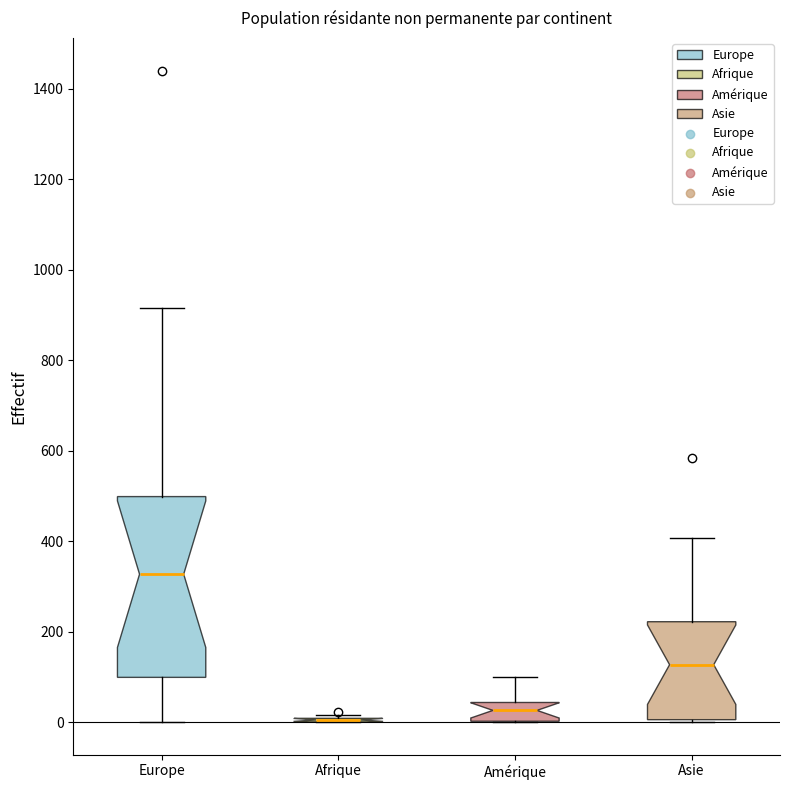

Comparing the boxes themselves (not the whiskers), which one is the tallest?

Europe